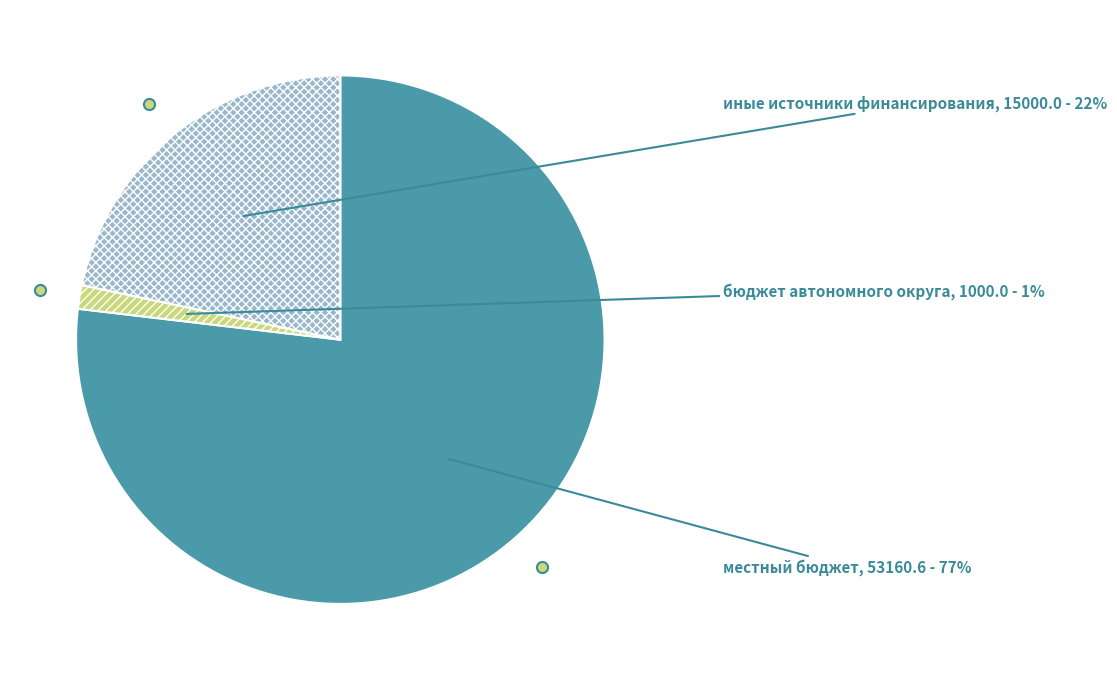

Does местный бюджет represent more than half of the total?

Yes